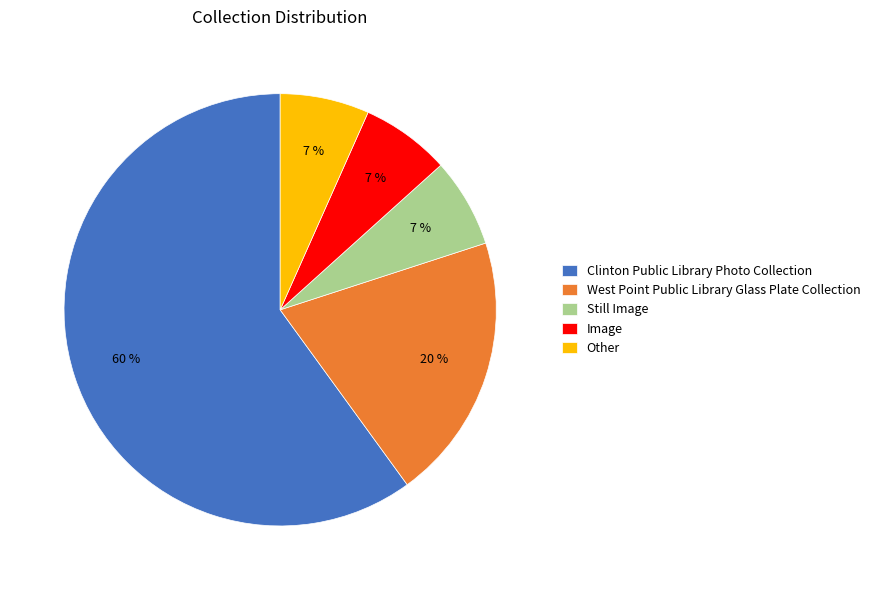

Which slice is the largest?

Clinton Public Library Photo Collection